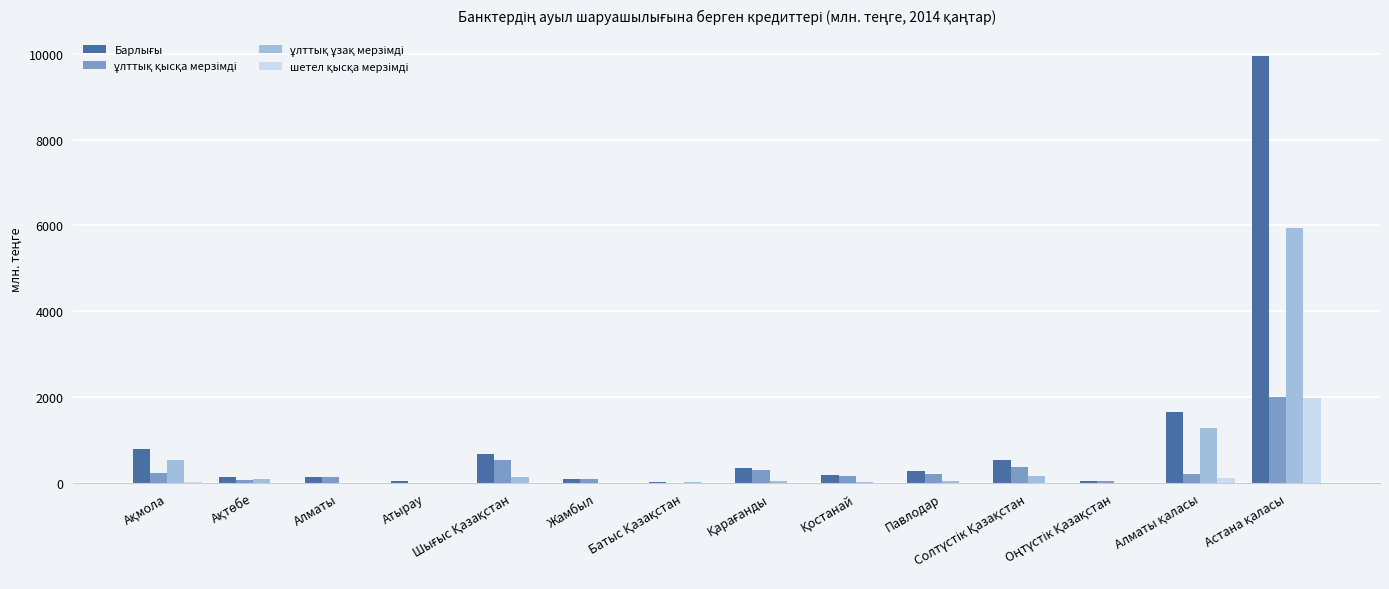

What is the maximum value shown in the chart?

9936.1